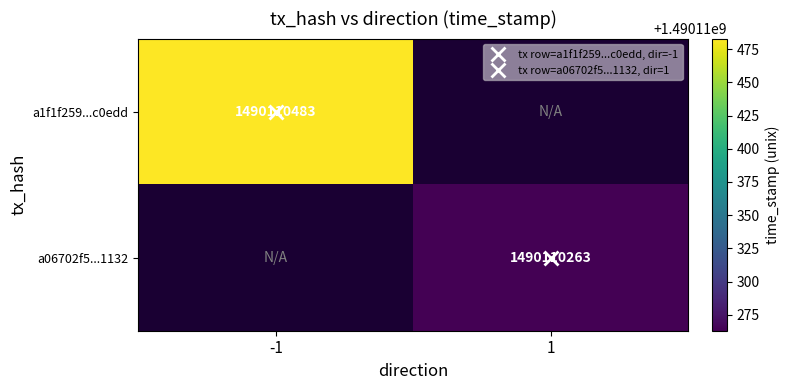

Rank the series at direction_-1 from lowest to highest value.

a06702f5749903154d36bdb75eb60598571d132, a1f1f259fa9394dc2acd9ec41d8acdfc2ca0edd